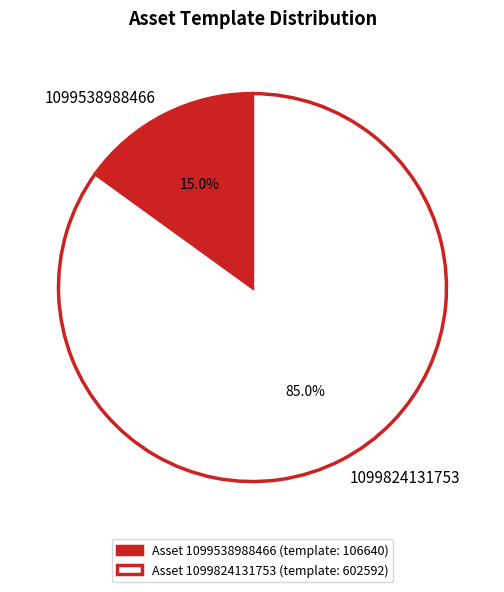

To the nearest percent, what portion does 1099824131753 represent?

85%